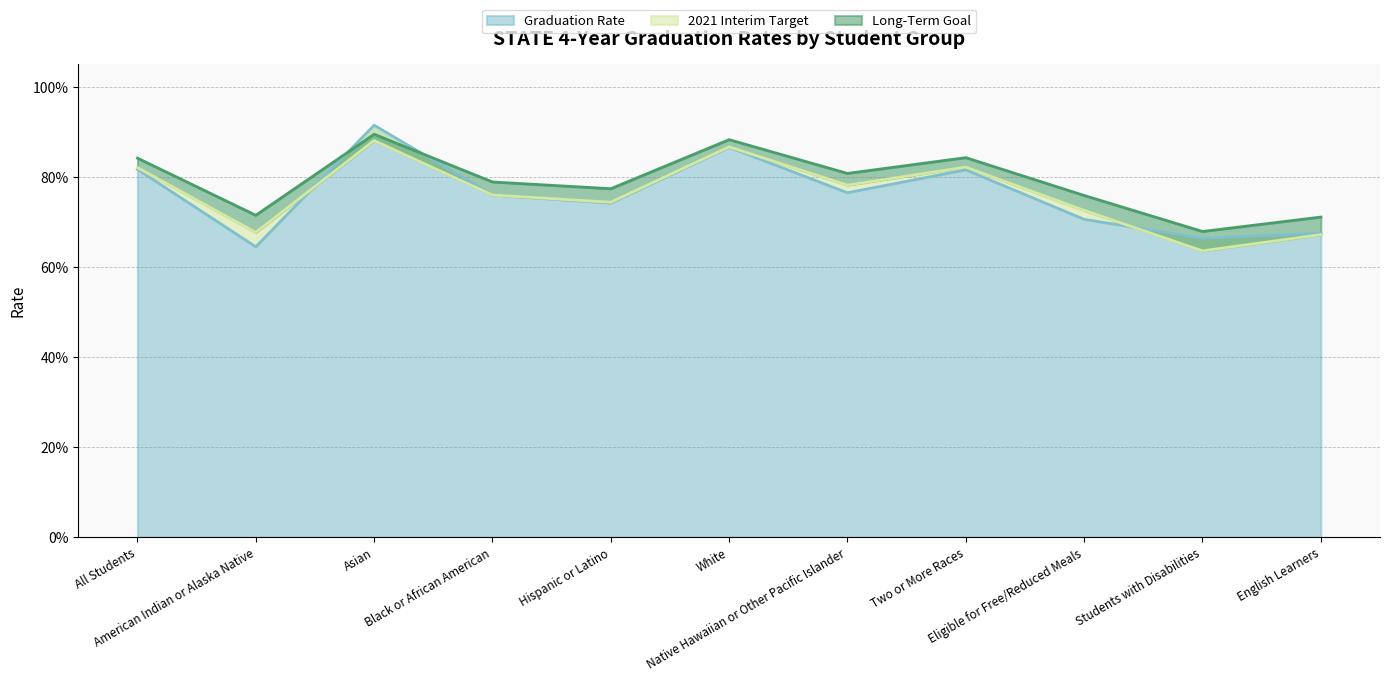

Reading right to left, what are all the values shown in this chart?

Graduation Rate: 0.7	0.7	0.7	0.8	0.8	0.9	0.7	0.8	0.9	0.6	0.8
2021 Interim Target: 0.7	0.6	0.7	0.8	0.8	0.9	0.7	0.8	0.9	0.7	0.8
Long-Term Goal: 0.7	0.7	0.8	0.8	0.8	0.9	0.8	0.8	0.9	0.7	0.8